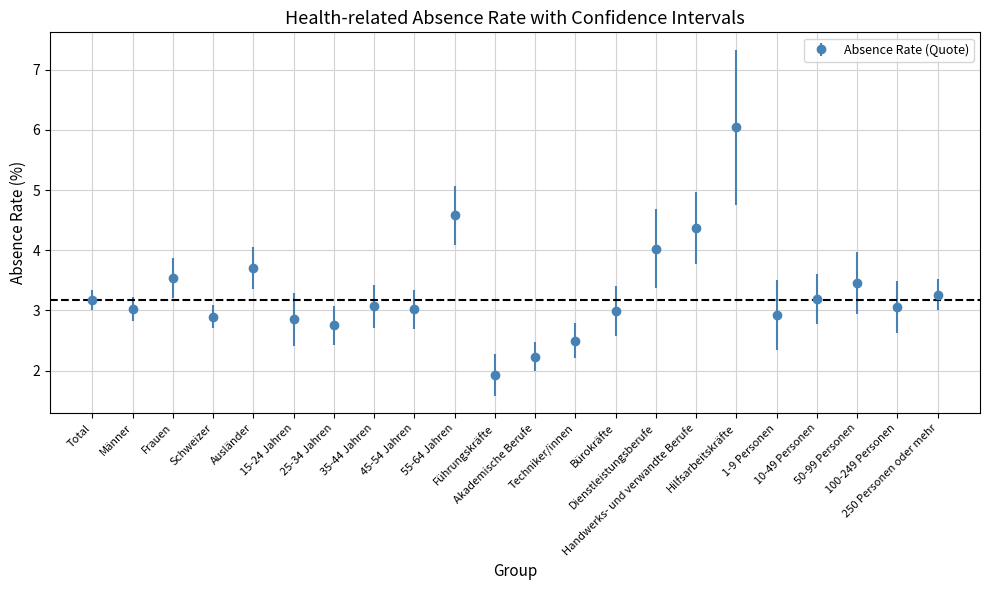

What is the value of the 2nd point from the left?

3.0